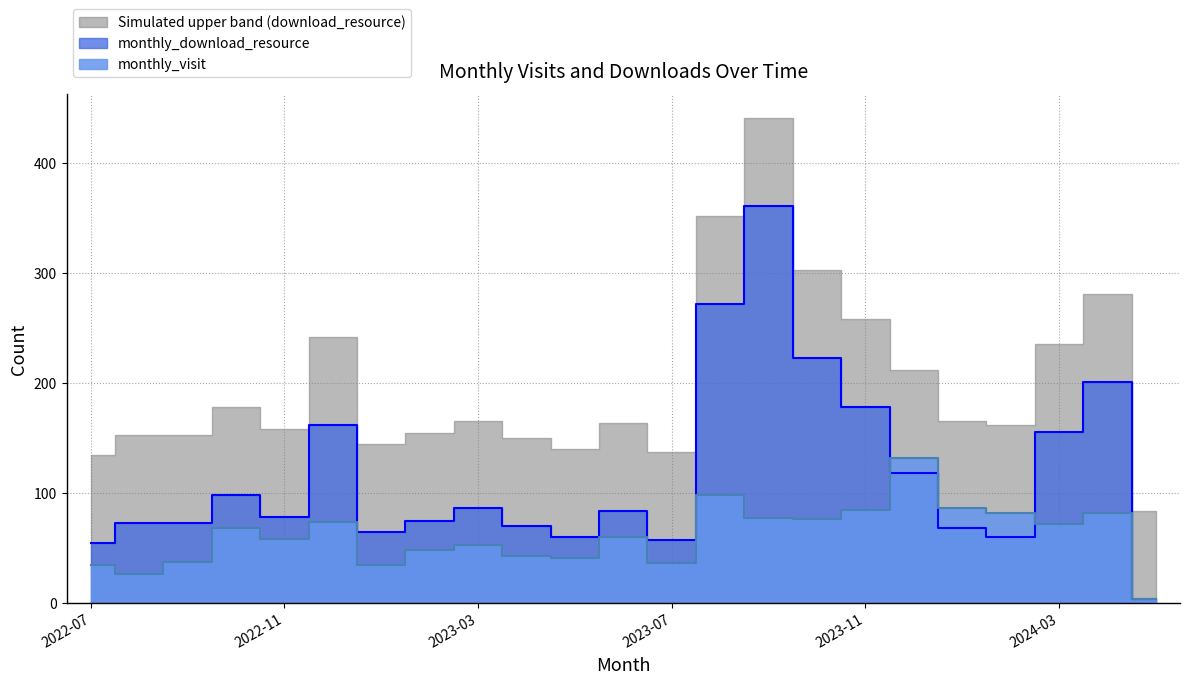

In monthly_download_resource, how many points are higher than both neighbors (excluding endpoints)?

6